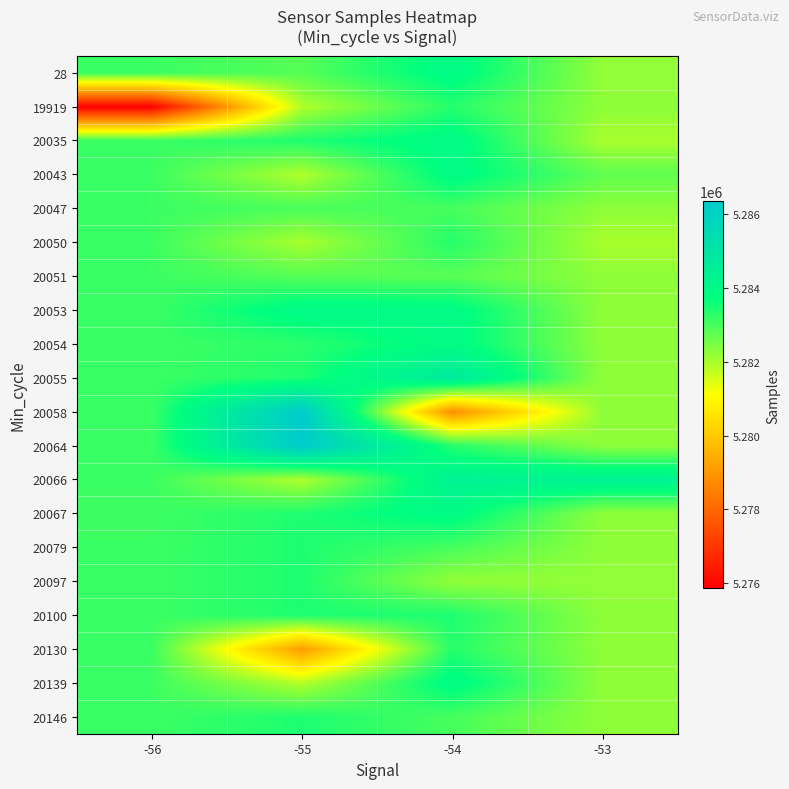

At which category is the sum across all series the highest?

-54